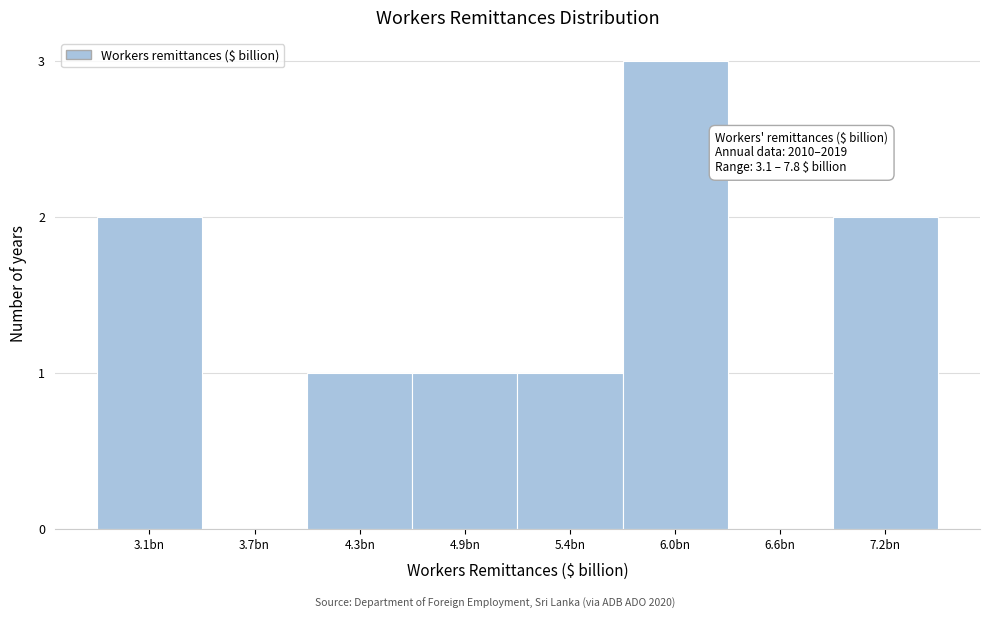

Reading right to left, extract all data points from this chart.

7.2bn=2	6.6bn=0	6.0bn=3	5.4bn=1	4.9bn=1	4.3bn=1	3.7bn=0	3.1bn=2